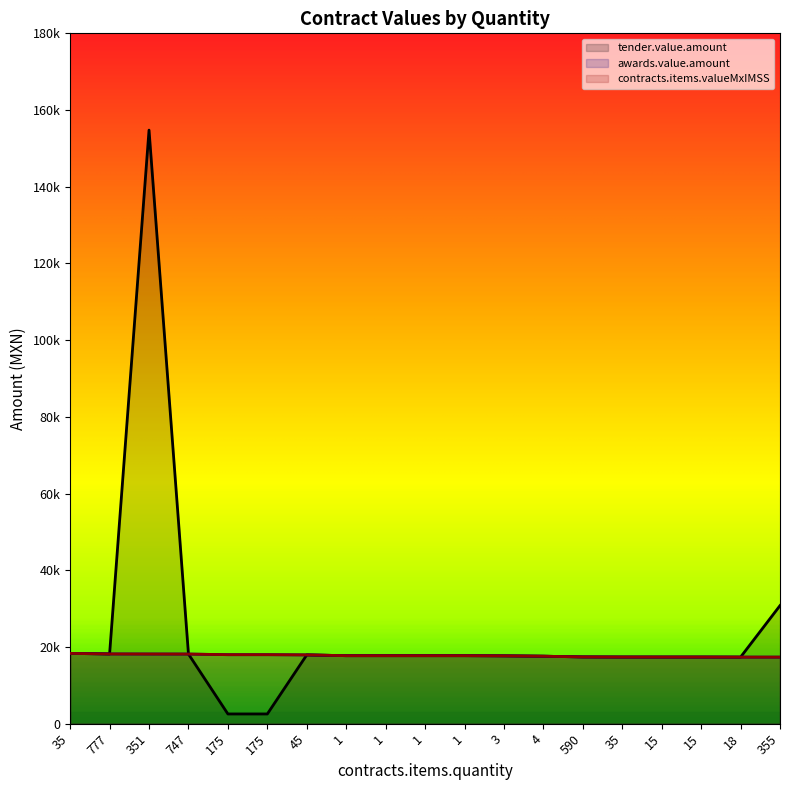

What is the value of the awards.value.amount point at the 4th from the left?

18152.1